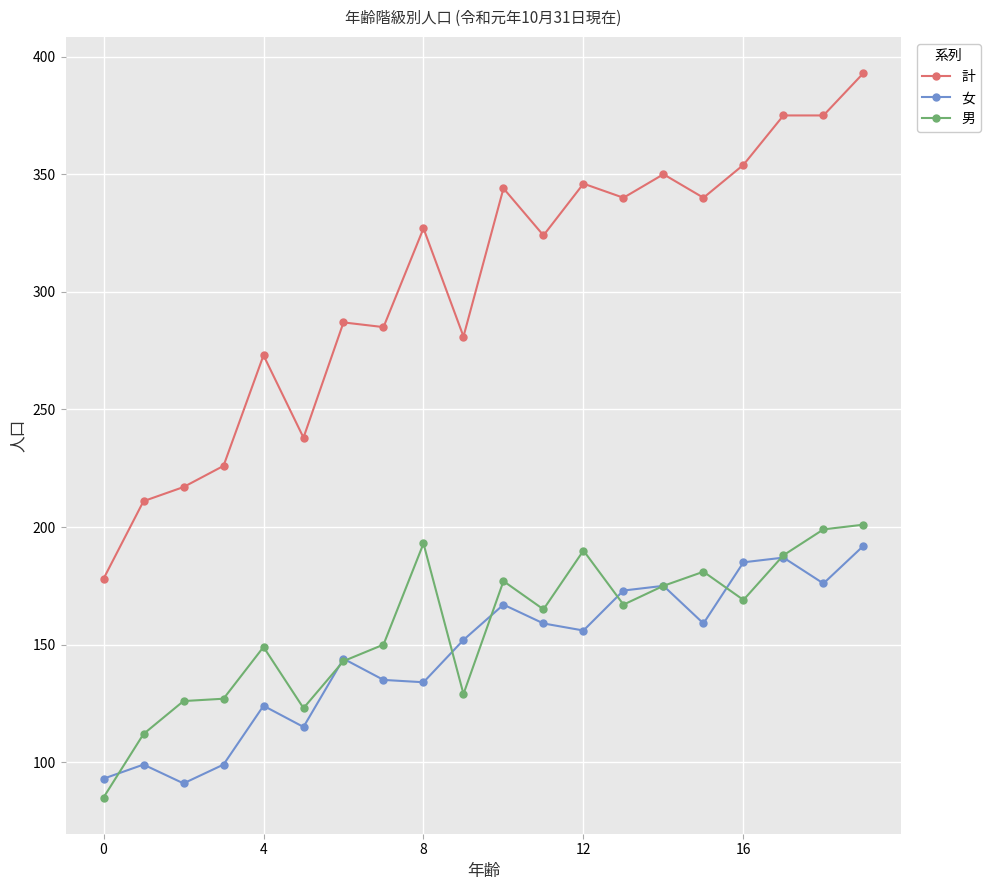

True or false: 男 and 計 intersect in this chart.

False